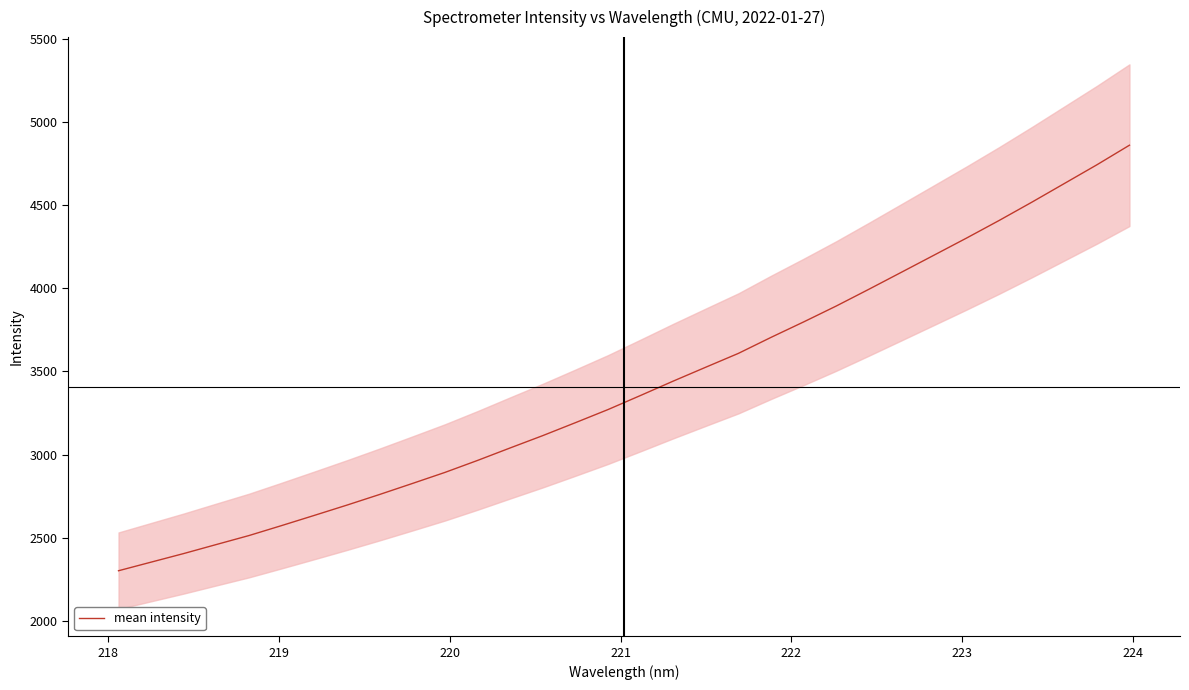

What is the maximum value for mean intensity?

4860.0